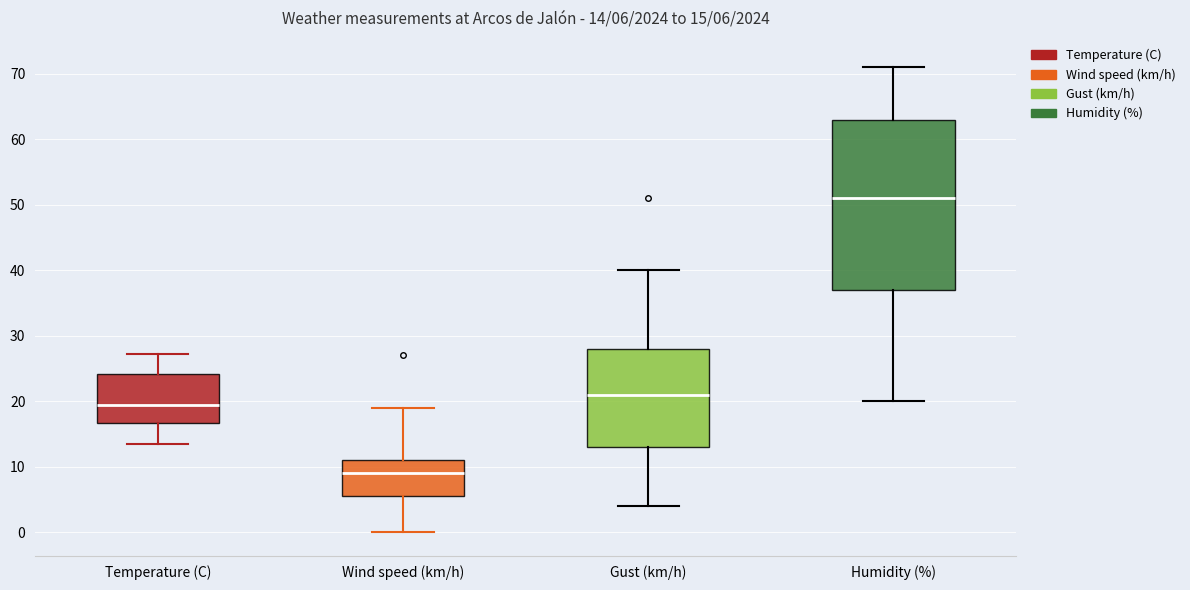

Which box's median line is the lowest?

Wind speed (km/h)